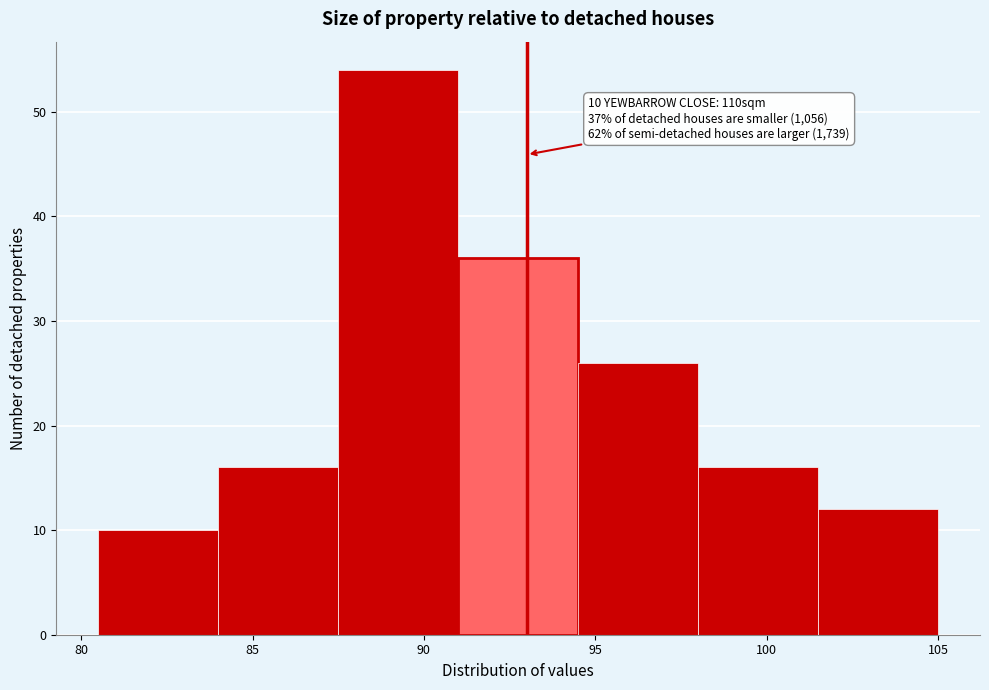

Which range on the x-axis has the tallest bar?

87.5 to 91.0